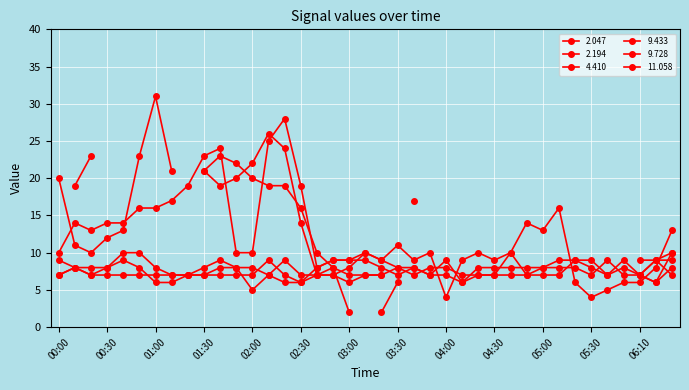

Which series changed the most between 00:20 and 04:20?

4.410